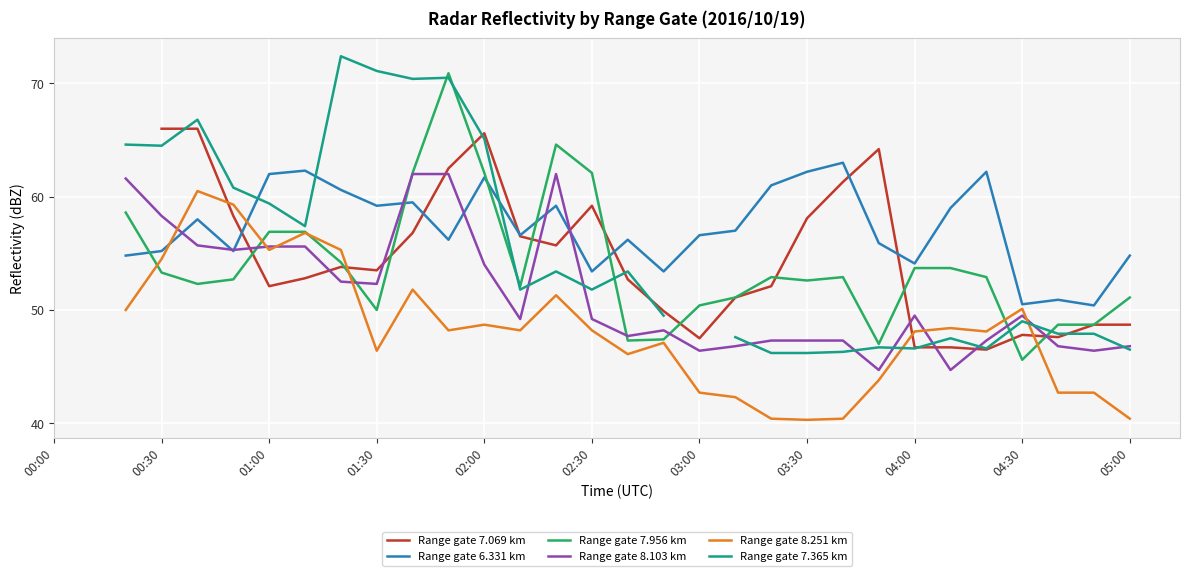

How many interior local valleys does the Range gate 8.251 km series have?

7